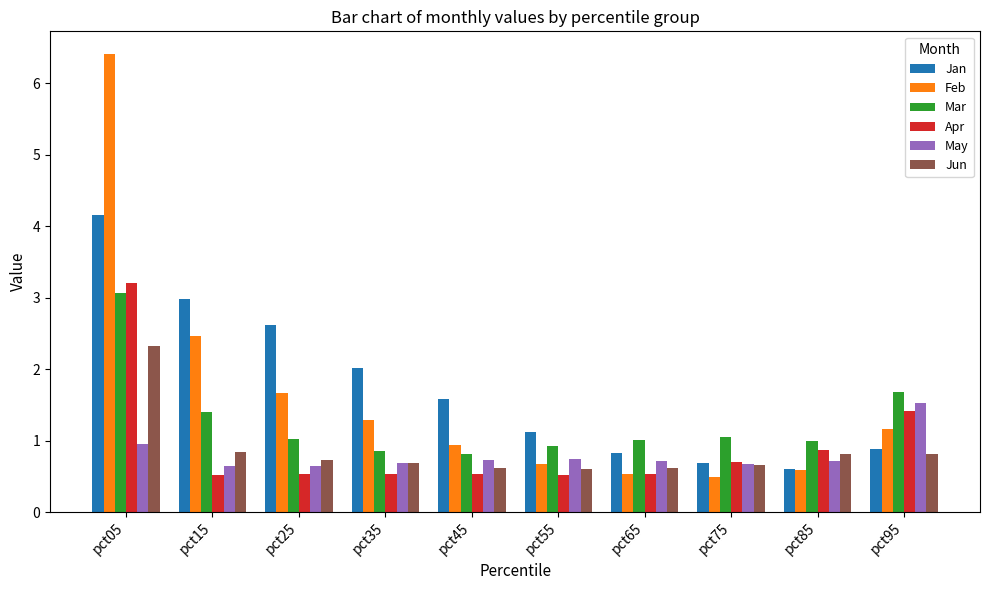

What is the lowest value of the Apr series?

0.5